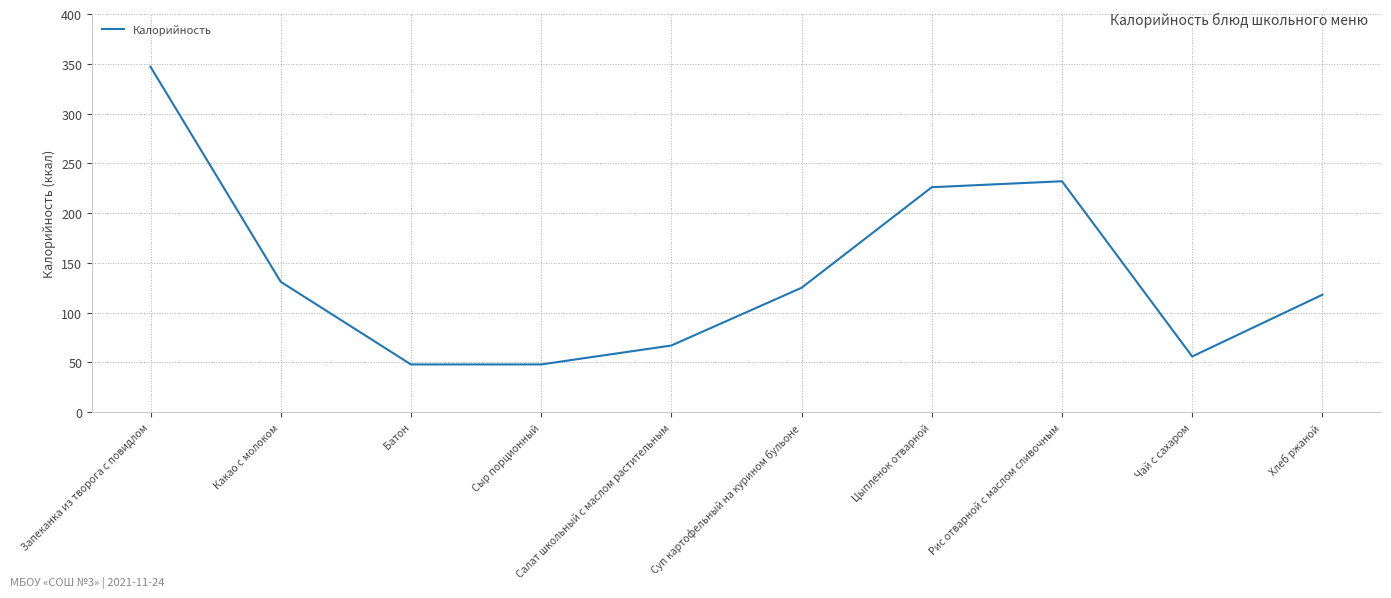

What is the difference between the values at Салат школьный с маслом растительным and Какао с молоком?

64